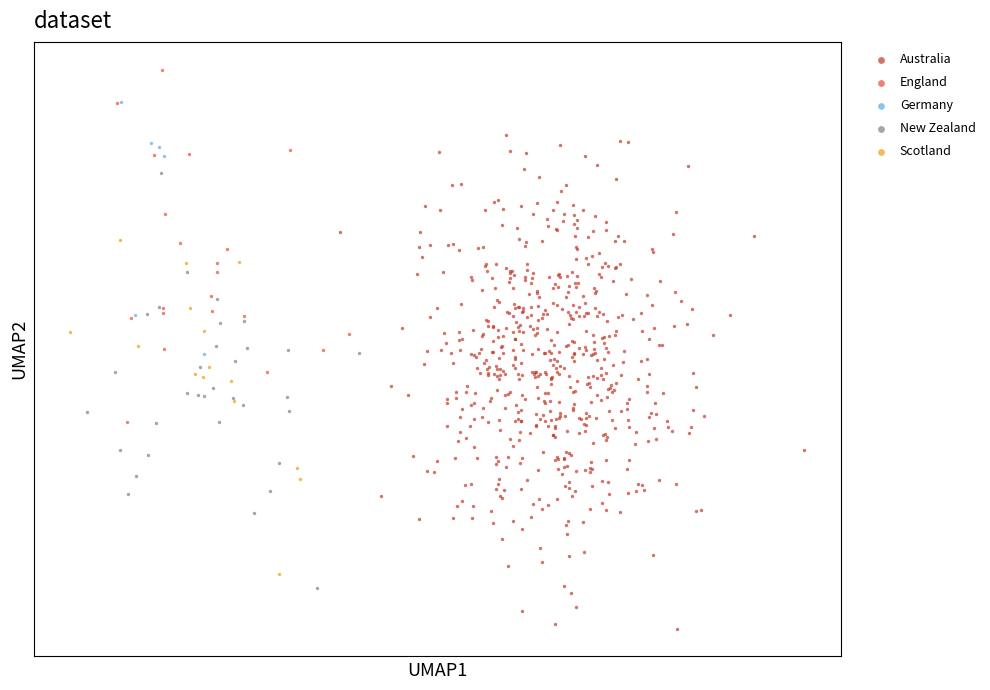

Which series contains the lowest Y value?

Australia